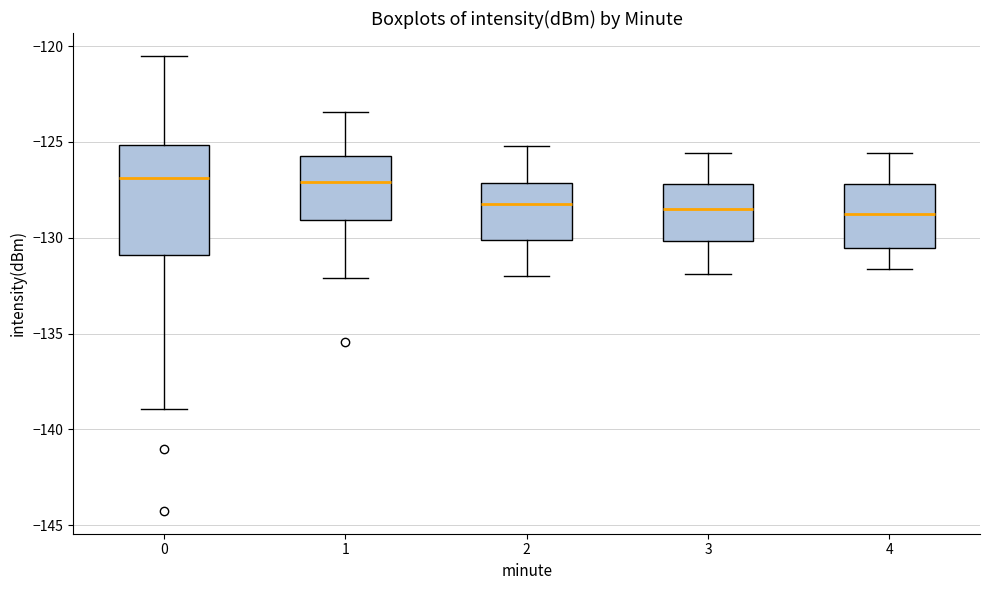

Reading left to right, read every box against the y-axis: the position of its median line, the range the box covers, and the ends of its whiskers. The values are not printed on the chart, so give them approximately, as read against the axis.

0: median -127.0, box -131.0 to -125.0, whiskers -139.0 to -120.5
1: median -127.0, box -129.0 to -125.5, whiskers -132.0 to -123.5
2: median -128.0, box -130.0 to -127.0, whiskers -132.0 to -125.0
3: median -128.5, box -130.0 to -127.0, whiskers -132.0 to -125.5
4: median -129.0, box -130.5 to -127.0, whiskers -131.5 to -125.5